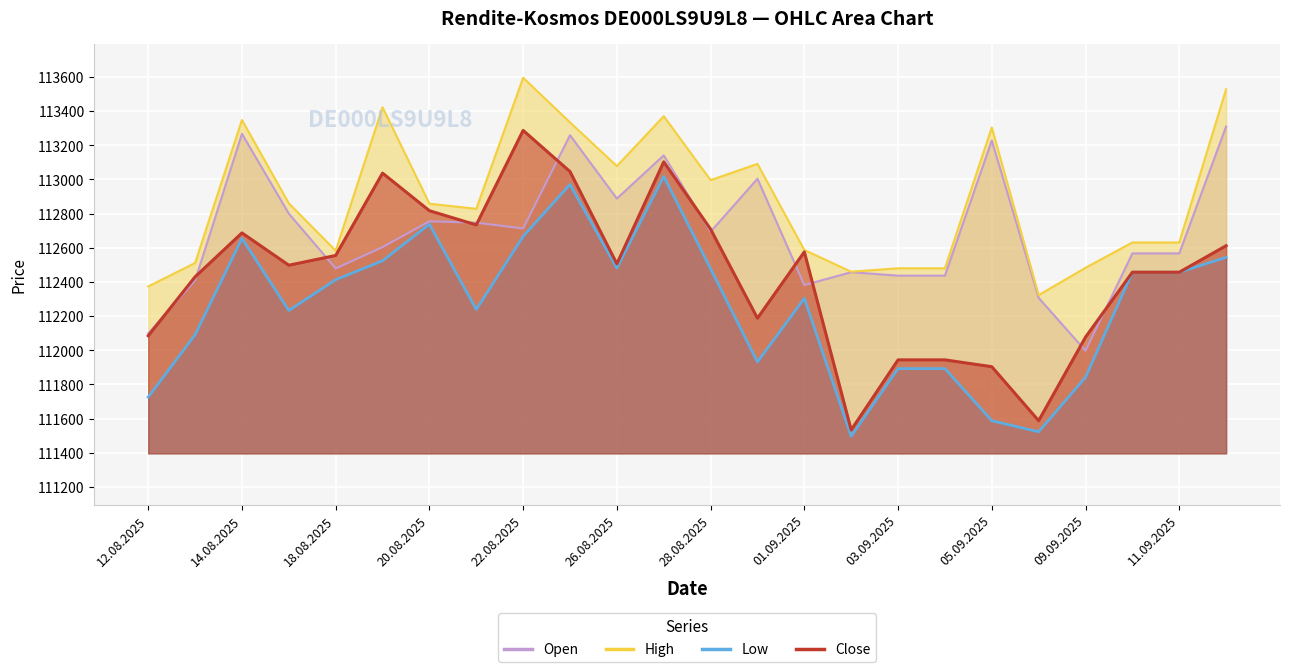

What are all the series names shown in the legend?

Open, High, Low, Close